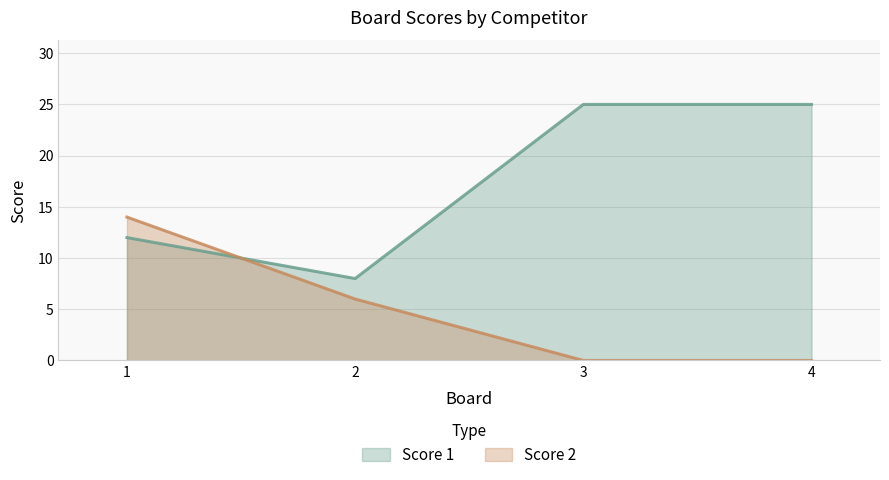

How many values in Score 2 are above zero?

2